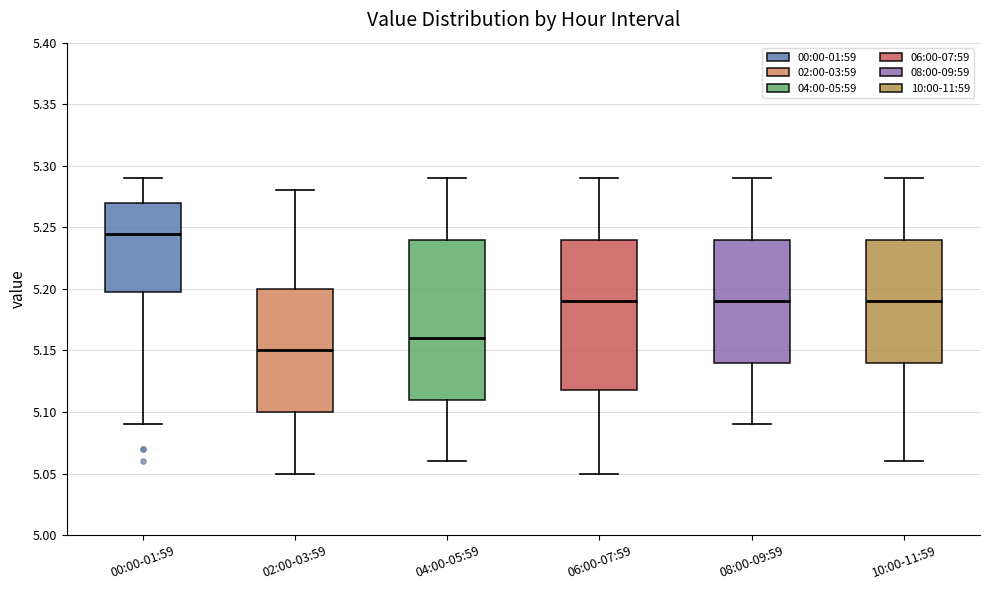

Reading left to right, transcribe this box plot: for each box, give where its median line is, the range the box spans, and where its two whiskers end, as read against the y-axis. The values are not printed on the chart, so give them approximately, as read against the axis.

00:00-01:59: median 5.245, box 5.200 to 5.270, whiskers 5.090 to 5.290
02:00-03:59: median 5.150, box 5.100 to 5.200, whiskers 5.050 to 5.280
04:00-05:59: median 5.160, box 5.110 to 5.240, whiskers 5.060 to 5.290
06:00-07:59: median 5.190, box 5.120 to 5.240, whiskers 5.050 to 5.290
08:00-09:59: median 5.190, box 5.140 to 5.240, whiskers 5.090 to 5.290
10:00-11:59: median 5.190, box 5.140 to 5.240, whiskers 5.060 to 5.290